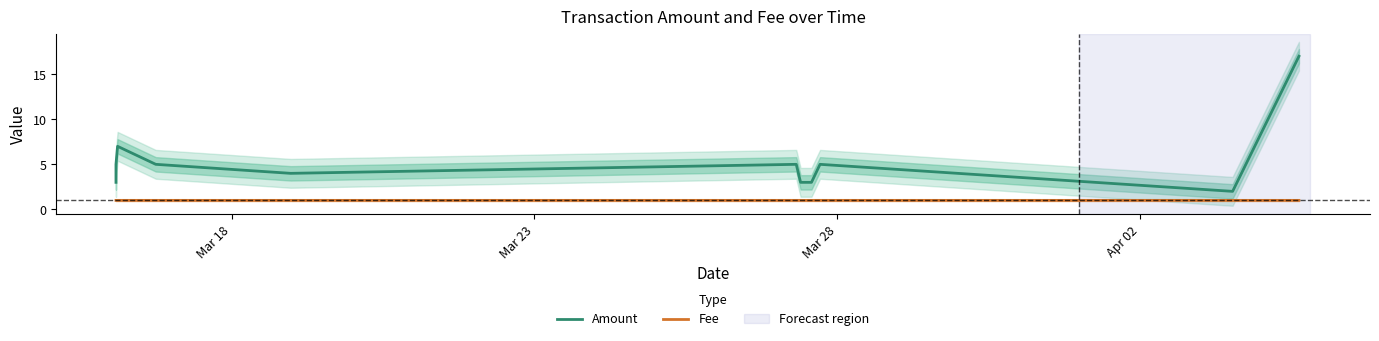

Which series has the widest spread of values?

Amount